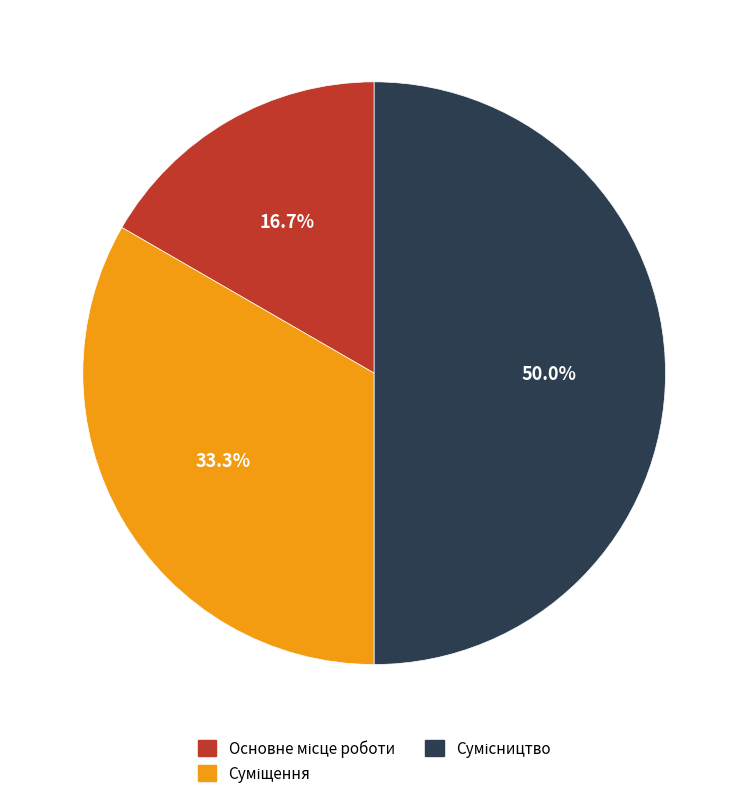

How many segments does this pie chart have?

3